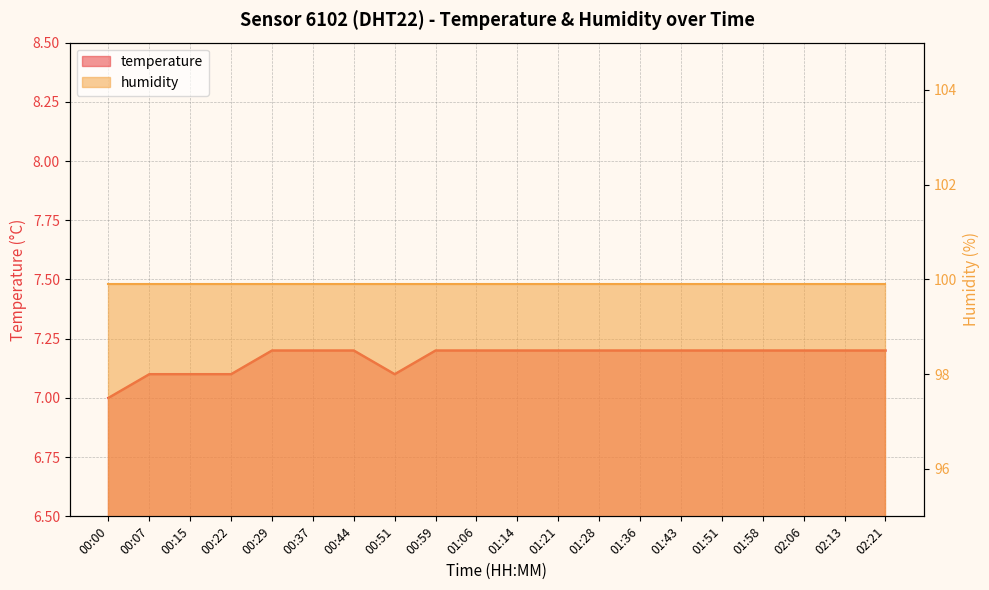

Where is the first local minimum?

00:51